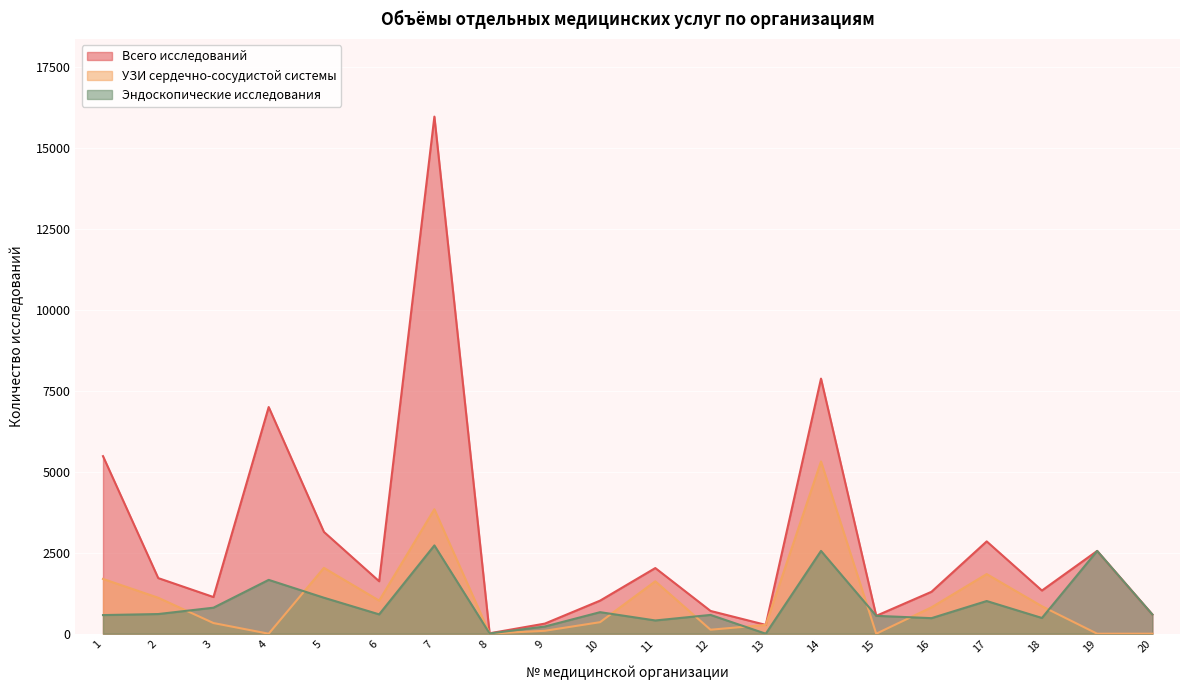

In УЗИ сердечно-сосудистой системы, how many points are higher than both neighbors (excluding endpoints)?

5